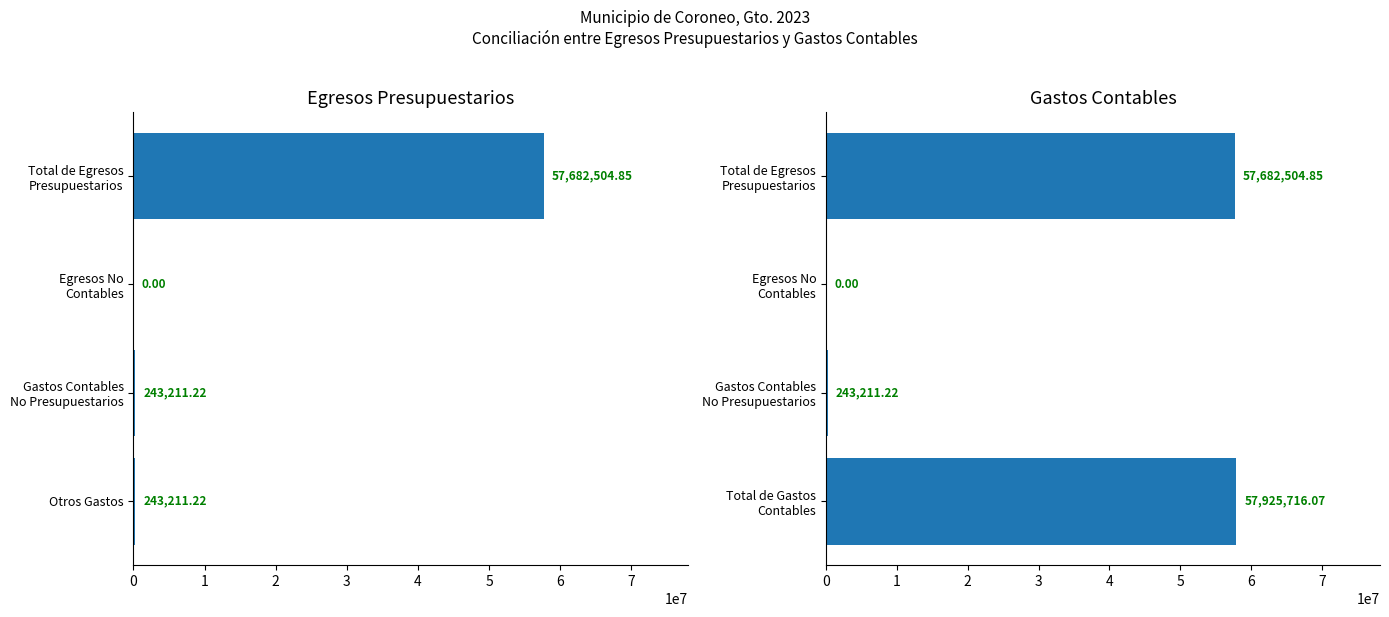

The value of Gastos Contables at Total de Gastos Contables is 57925716.1. True or false?

True